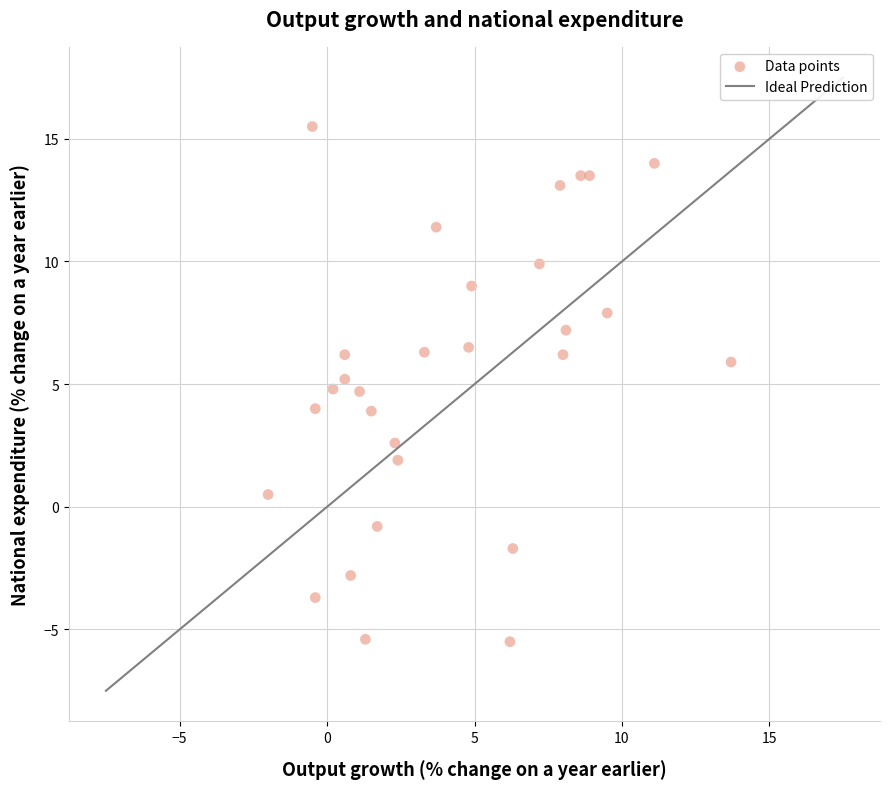

What is the range of X values (max minus min)?

15.7